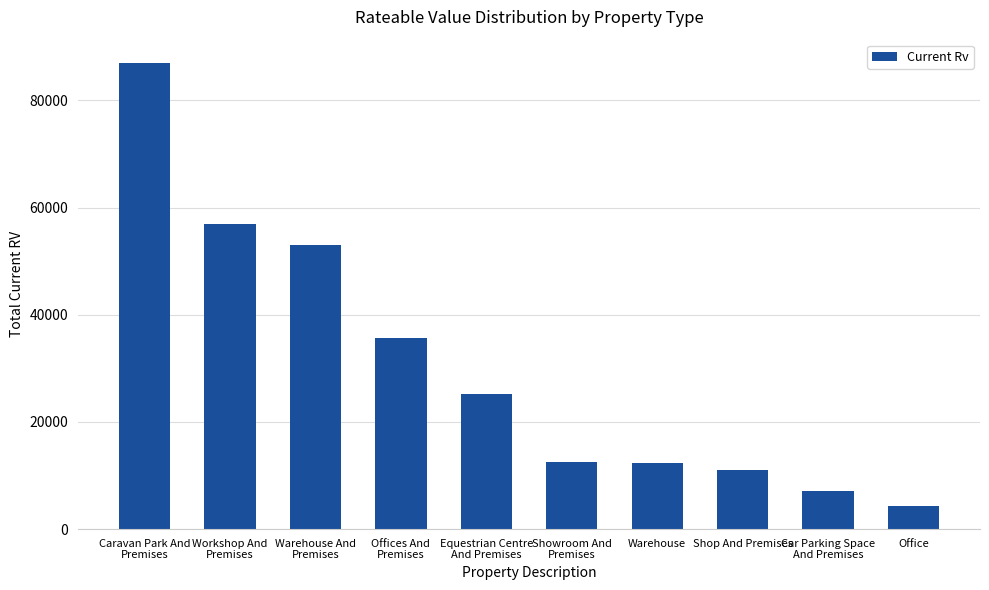

Approximately how many times larger is the value at Office compared to Warehouse And
Premises?

0.1